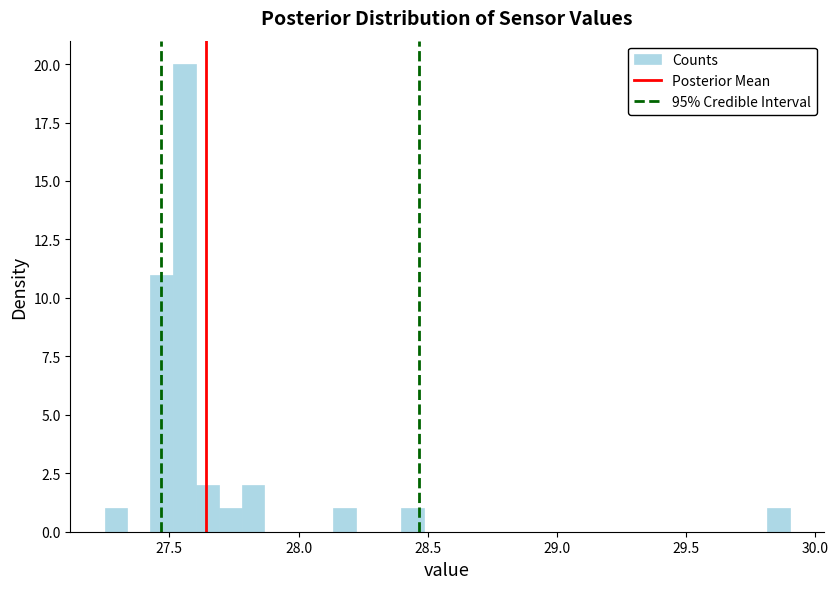

Read against the x-axis, roughly where is the centre of the tallest bar?

27.55